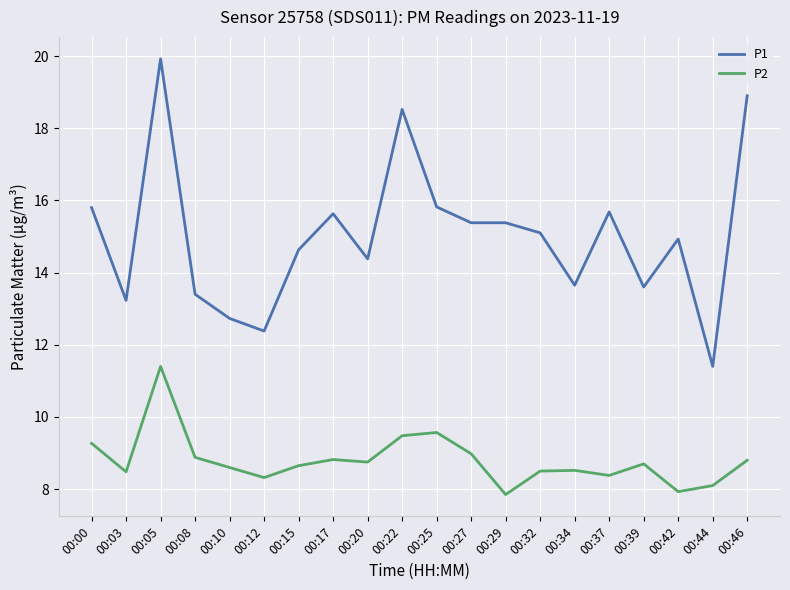

True or false: P1 and P2 cross at least once.

False